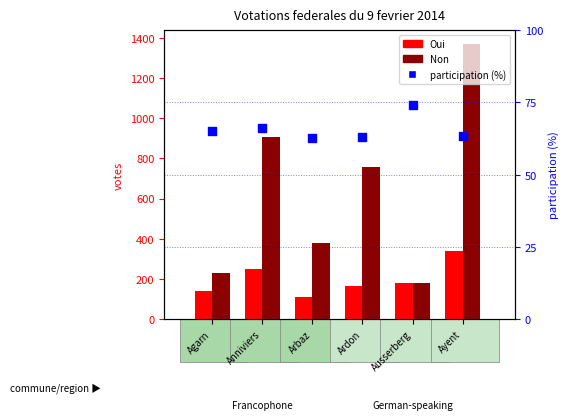

Which series contains the lowest Y value?

participation (%)